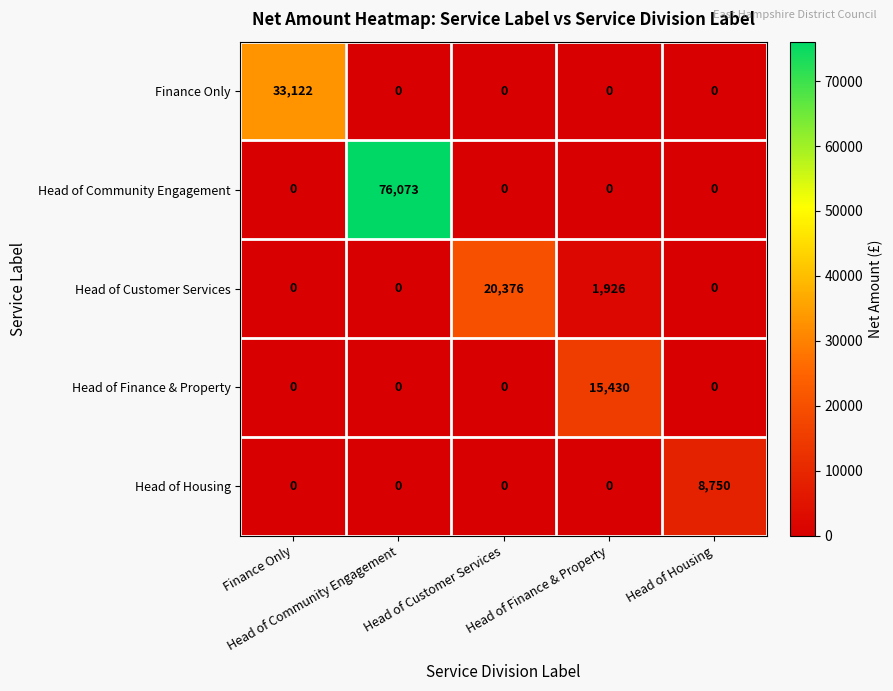

At which category is the sum across all series the highest?

Head of Community Engagement